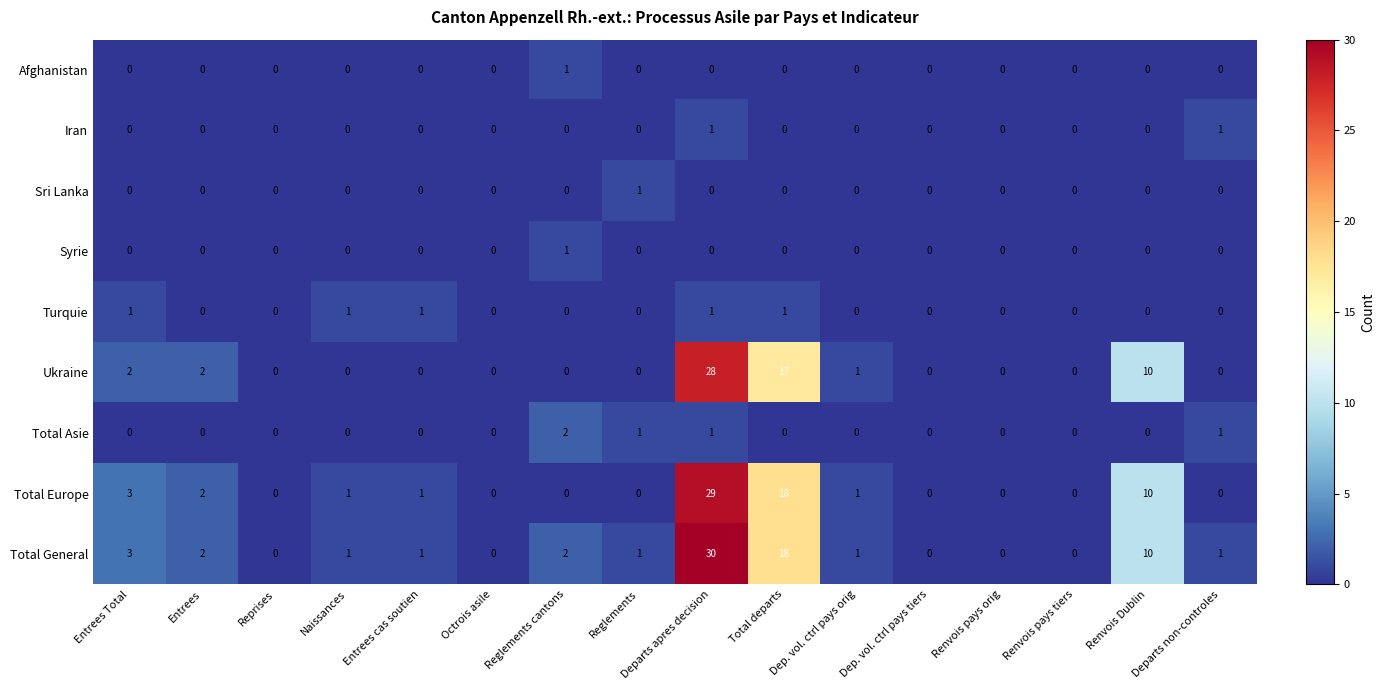

How many positive values does the Syrie series have?

1